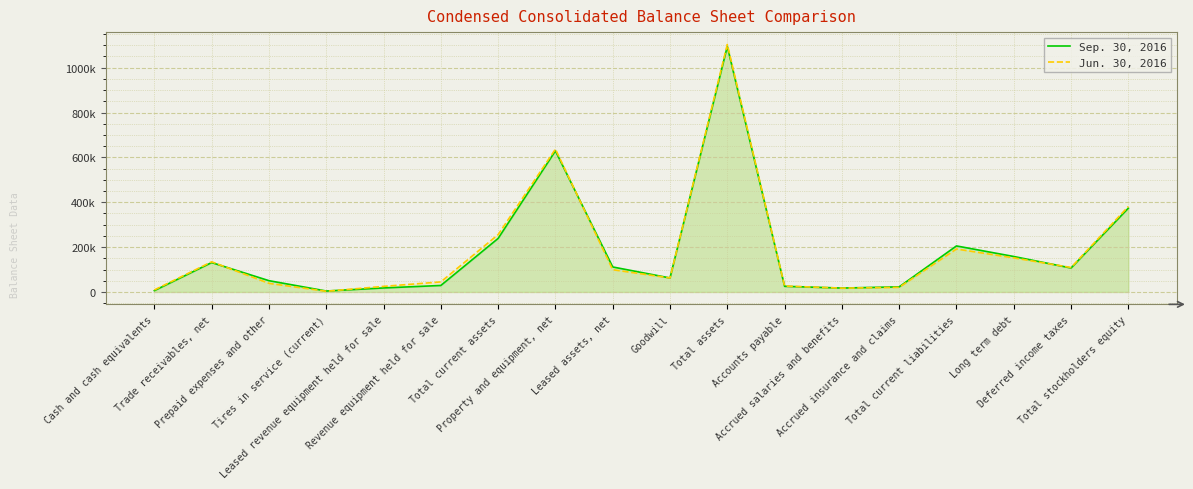

How many interior local valleys does the Sep. 30, 2016 series have?

4